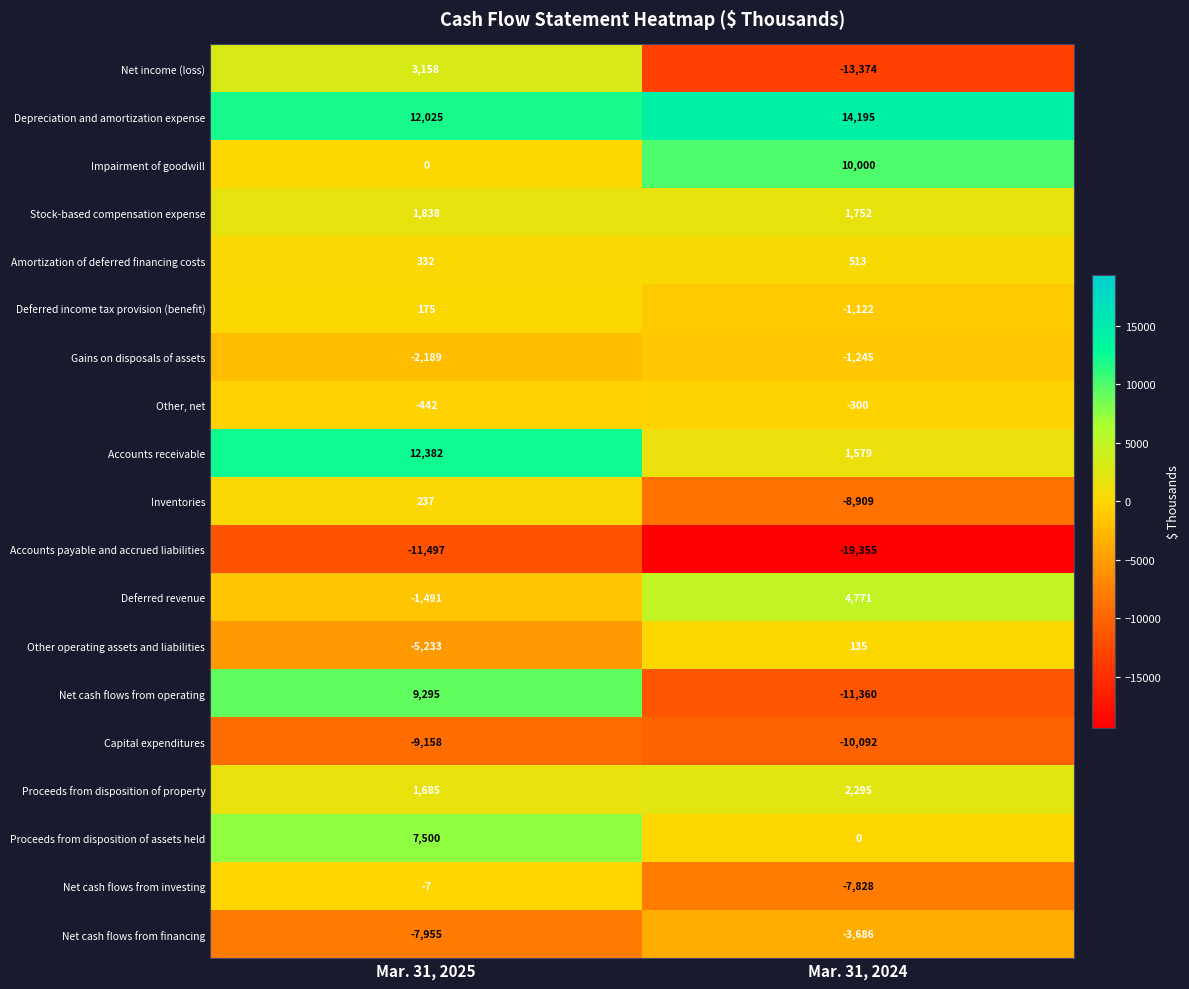

Is it true that Gains on disposals of assets equals -2189 at Mar. 31, 2025?

True